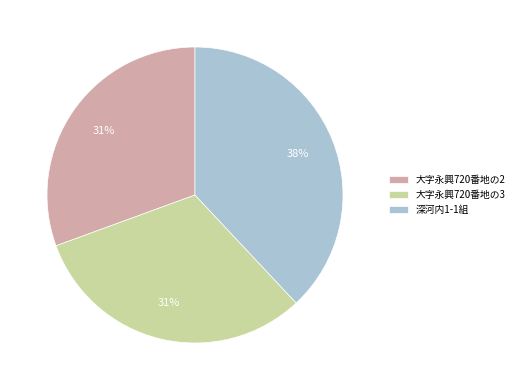

How many slices are in this pie chart?

3